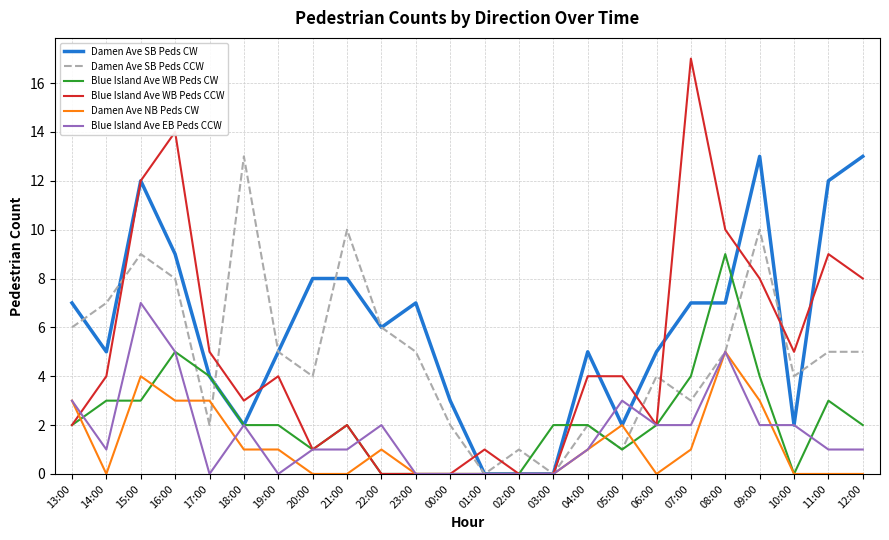

True or false: Damen Ave SB Peds CW has more than 0 interior local peaks.

True